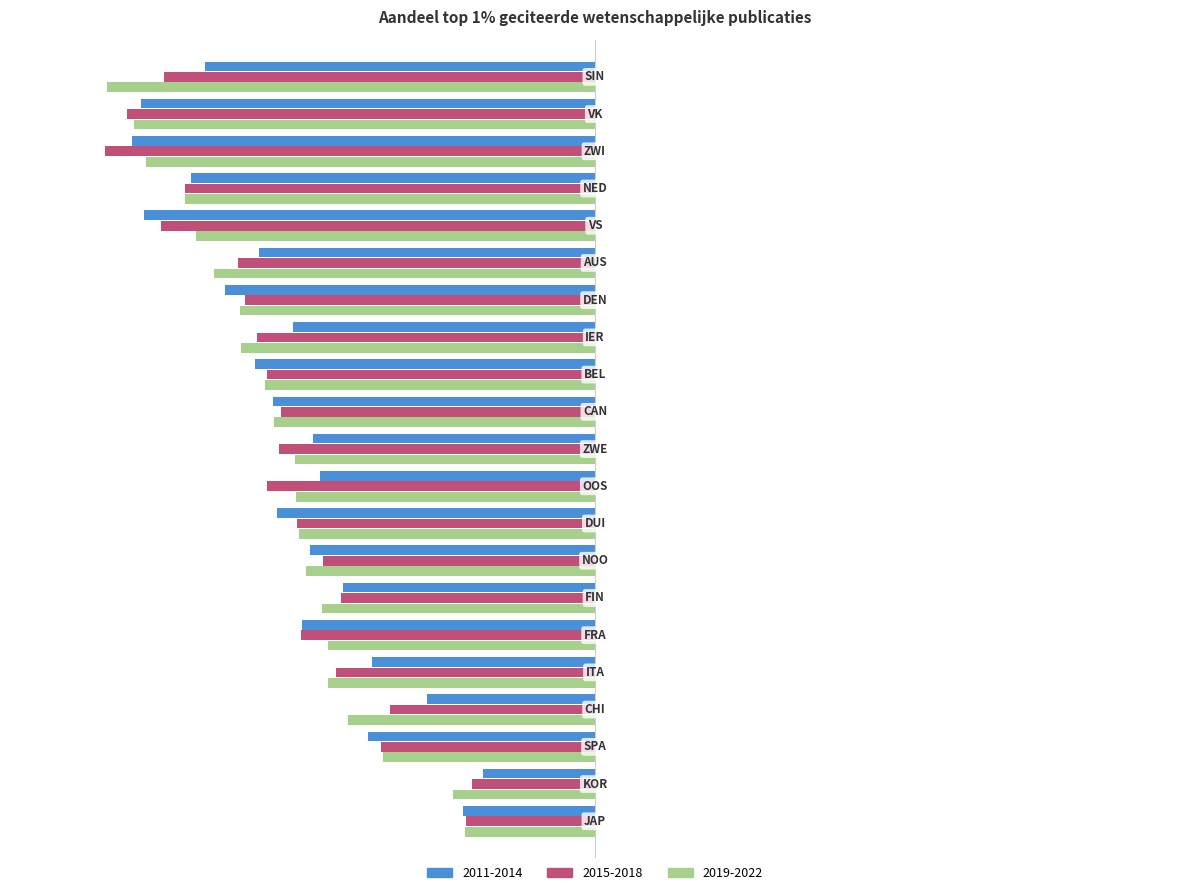

What is the sum of all 2011-2014 values?

-0.2